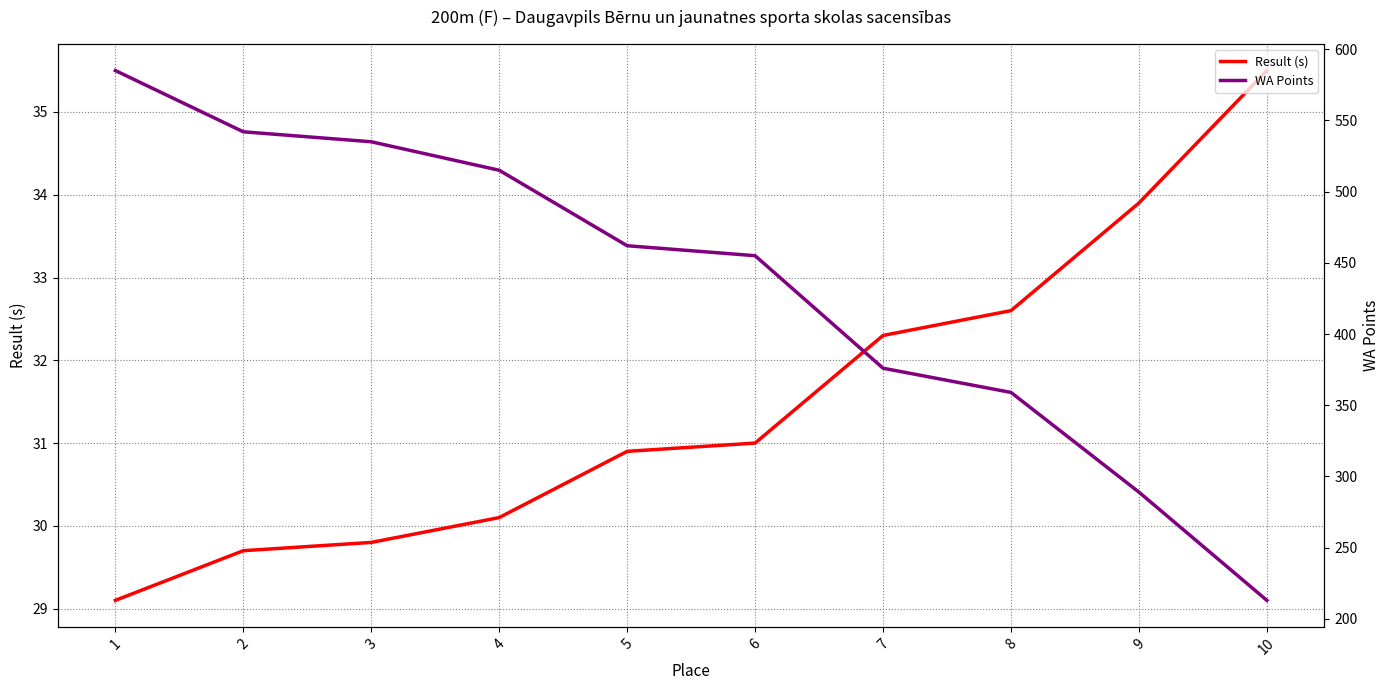

What is the difference between the second highest and second lowest values in the WA Points series?

253.0